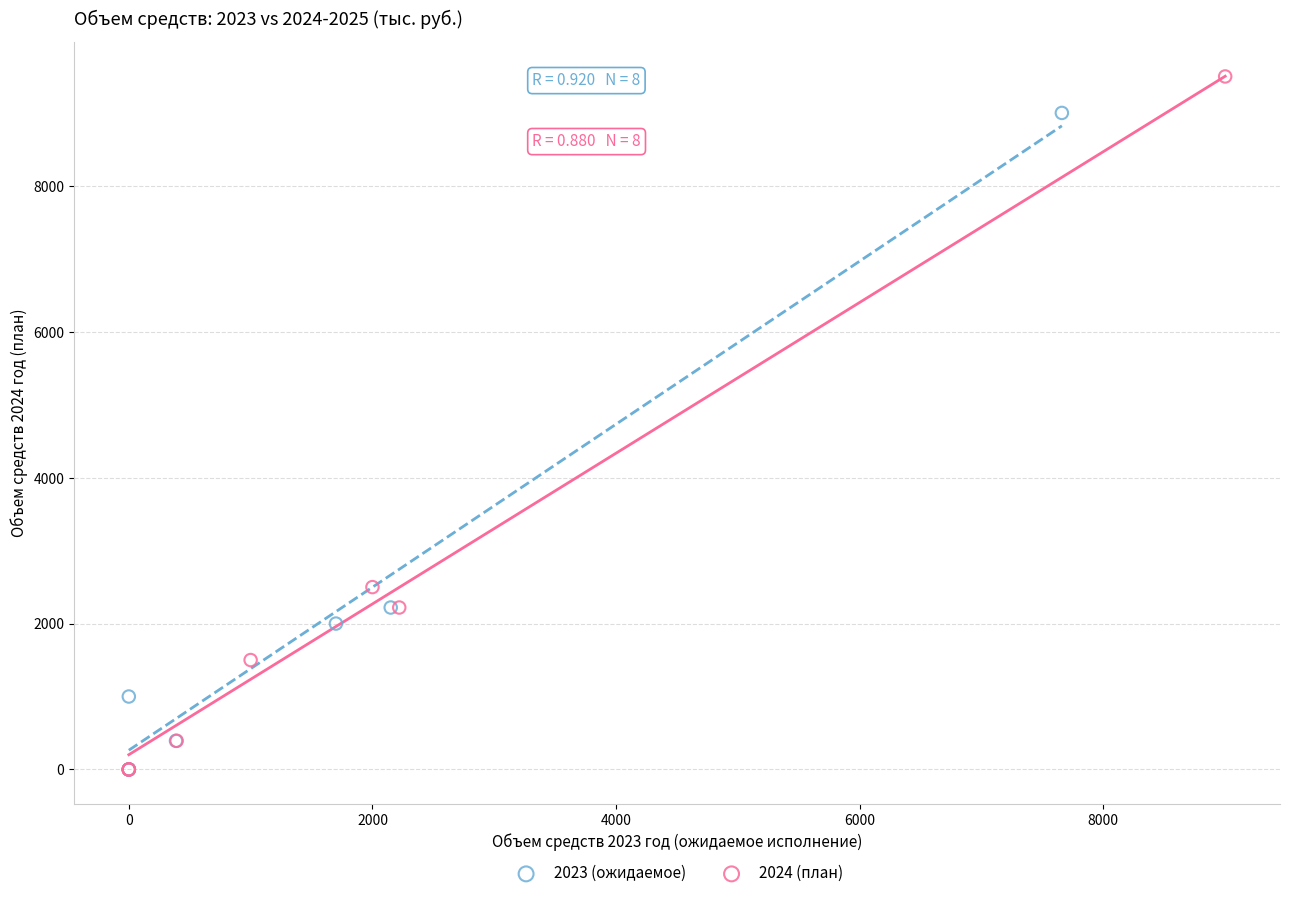

Which series has the widest spread of Y values?

2024 (план)